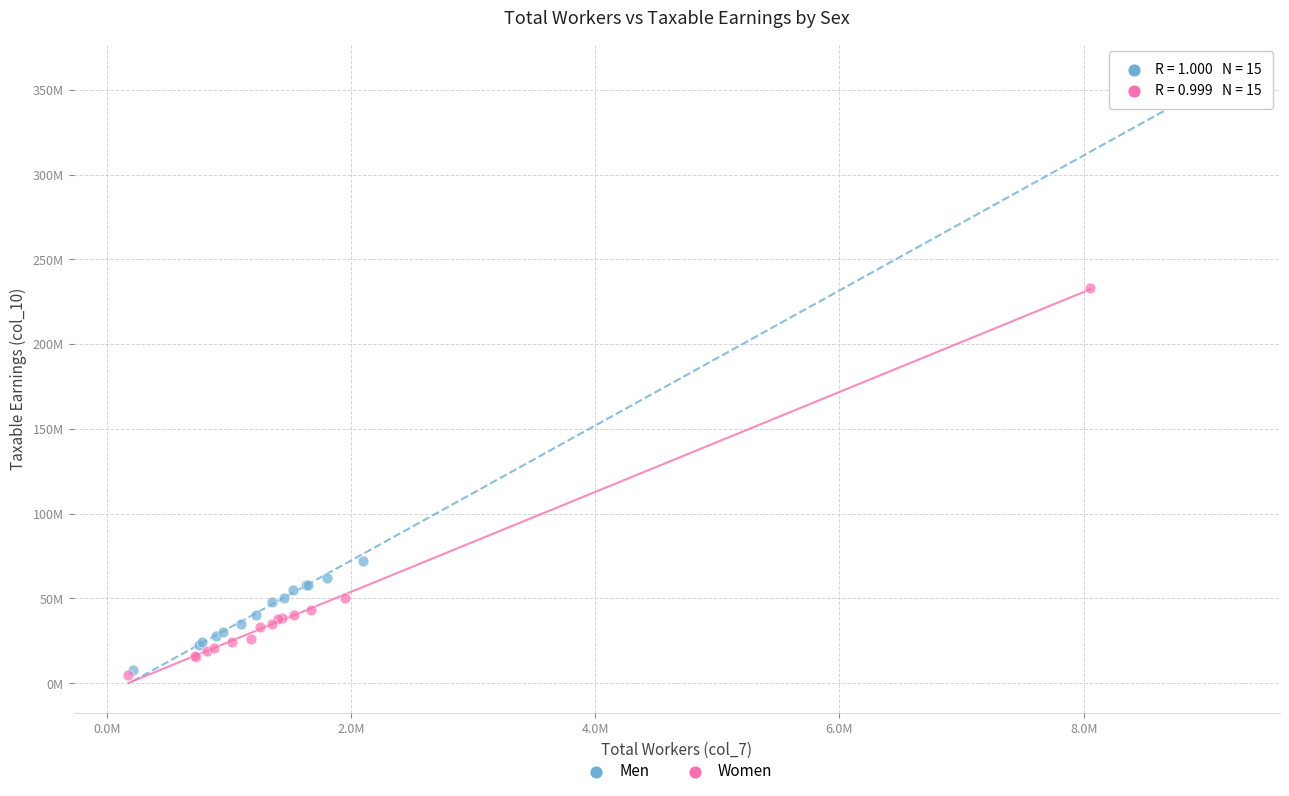

Which series has the widest spread of Y values?

Men